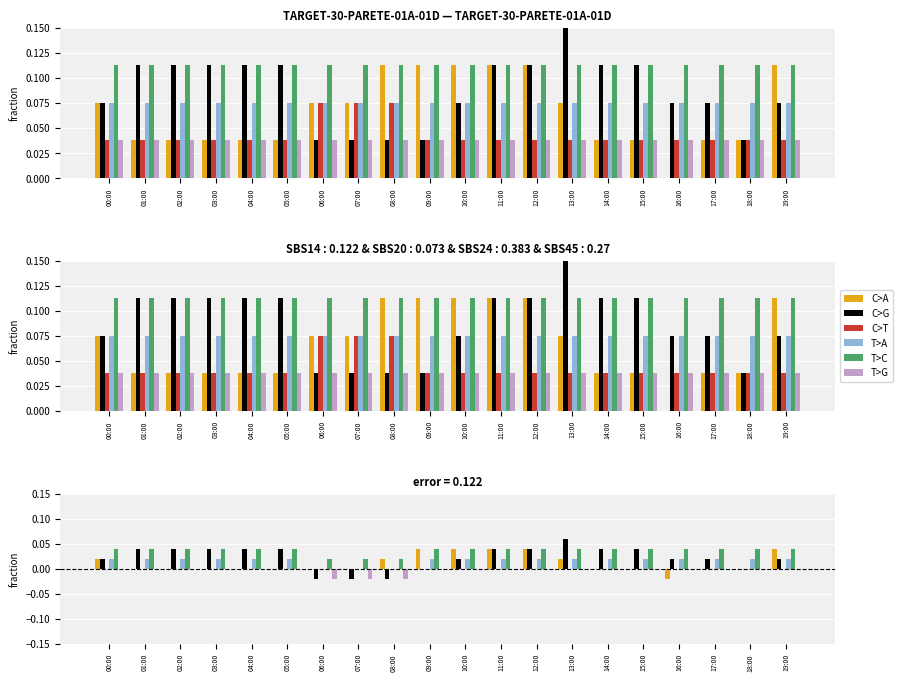

Which series has the widest spread of values?

C>G